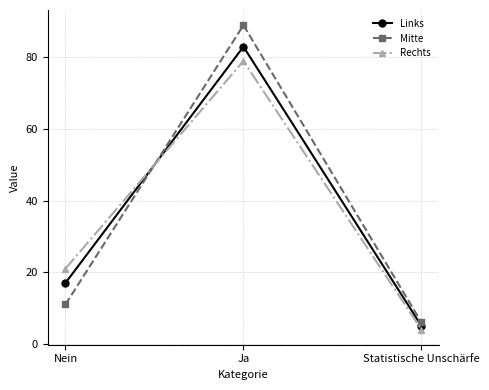

How many lines are shown in the chart?

3